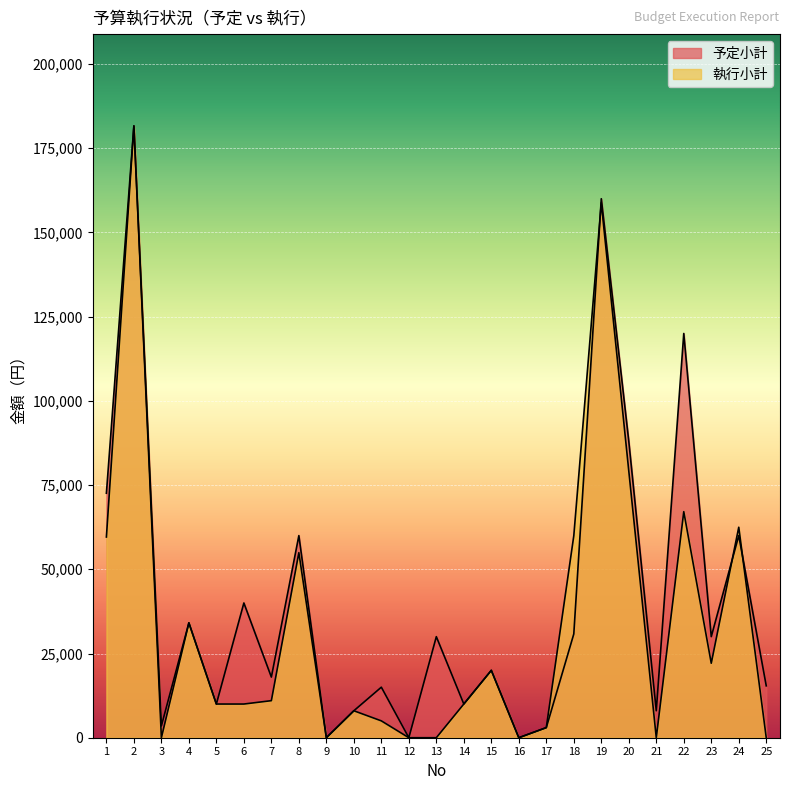

Which series ends up on top after the final intersection of 執行小計 and 予定小計?

予定小計